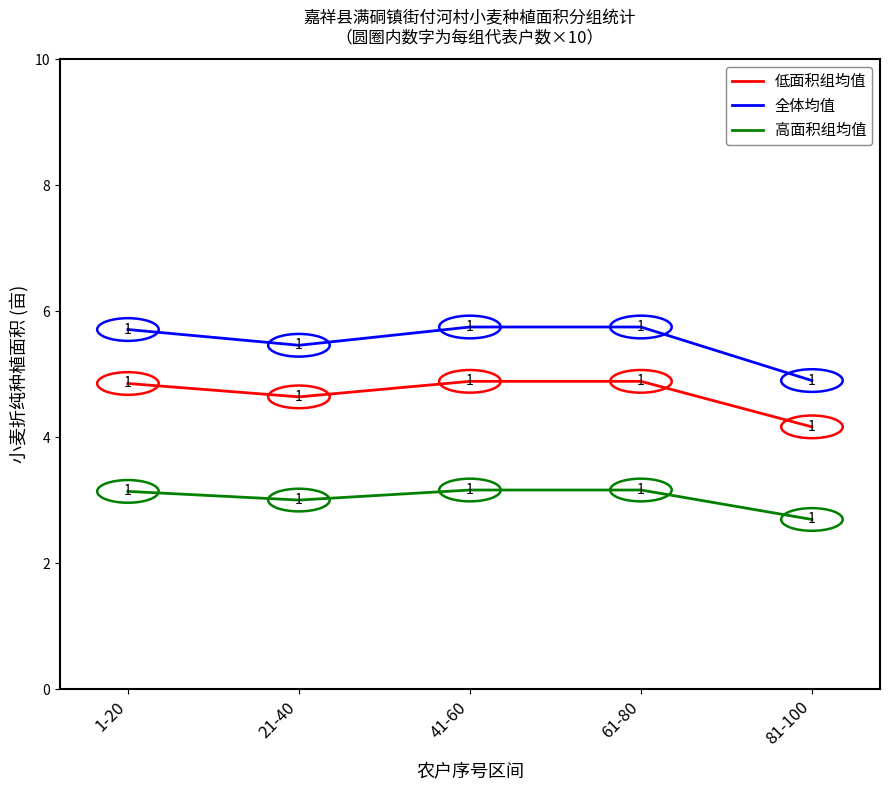

List the series in order of their peak value, highest first.

全体均值, 低面积组均值, 高面积组均值